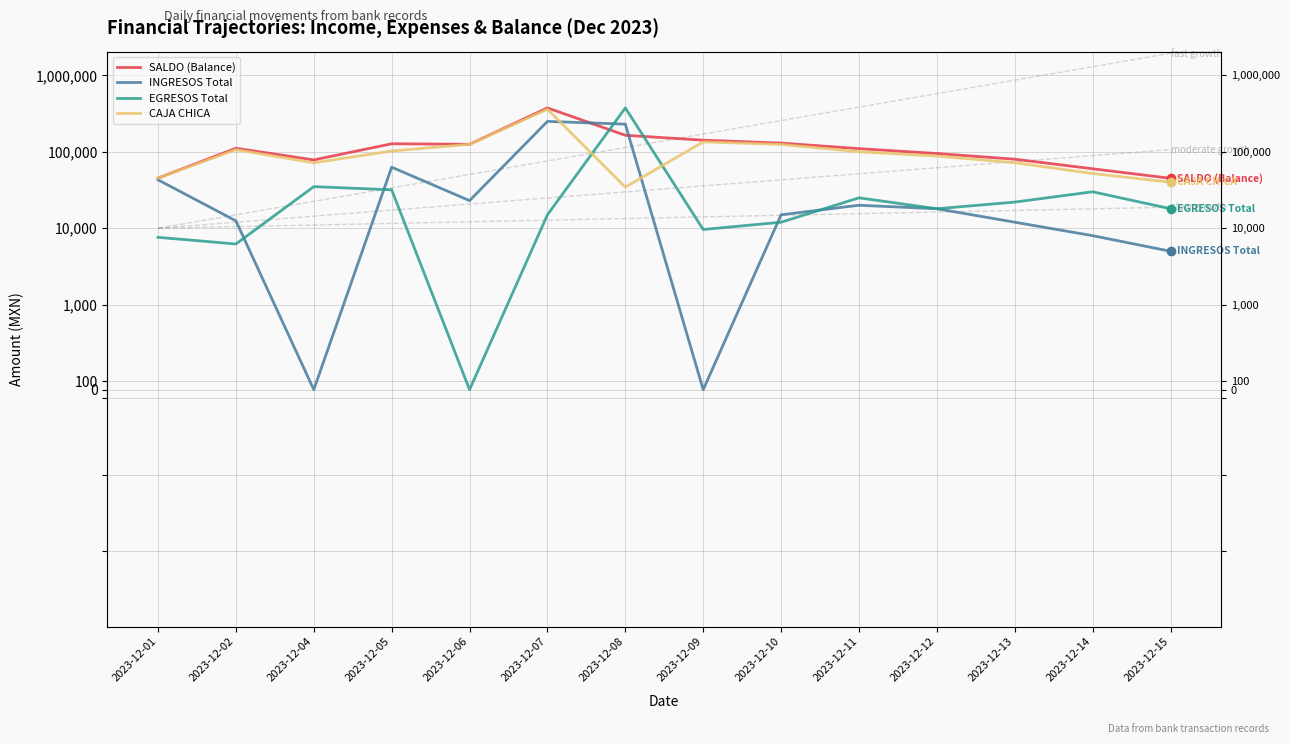

Which series has the largest total across all categories?

SALDO (Balance)